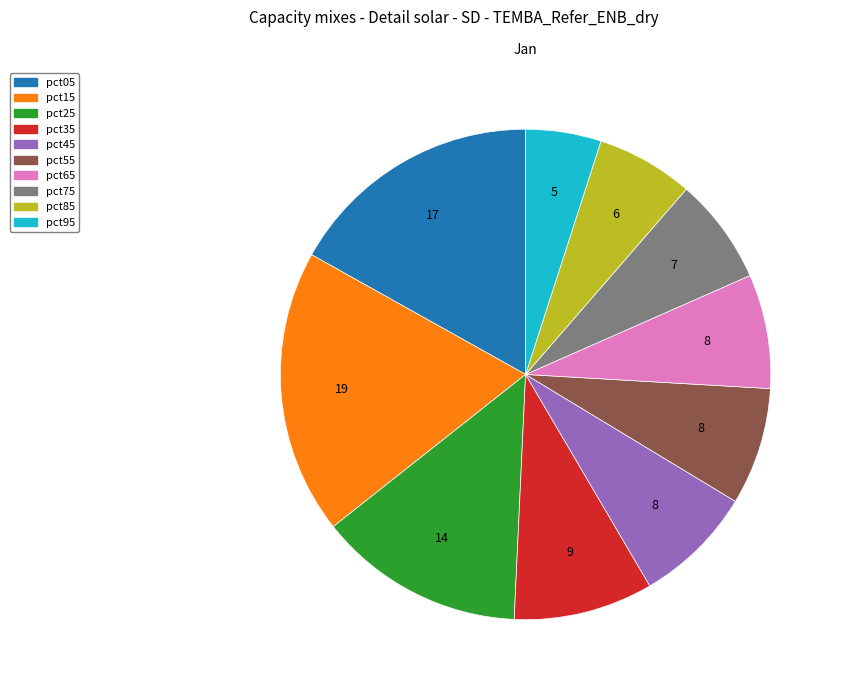

True or false: pct65 accounts for 8% of the total.

True